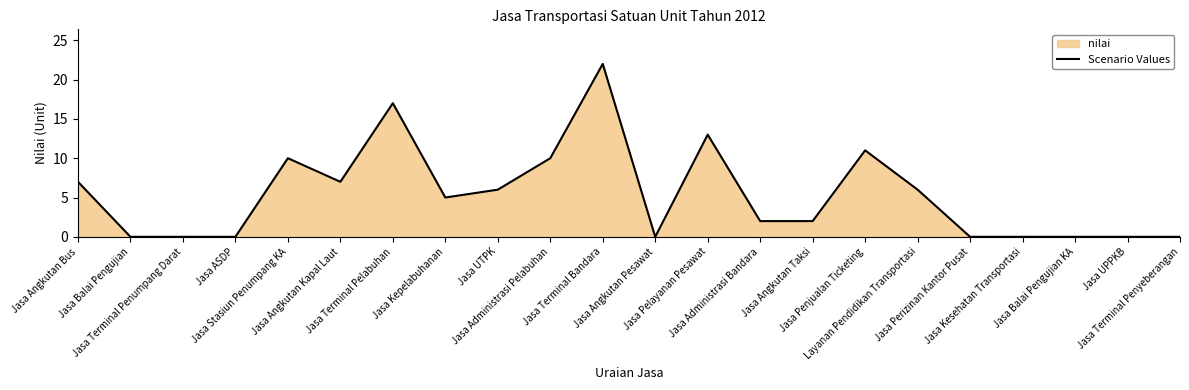

What is the value of the 9th point from the left?

6